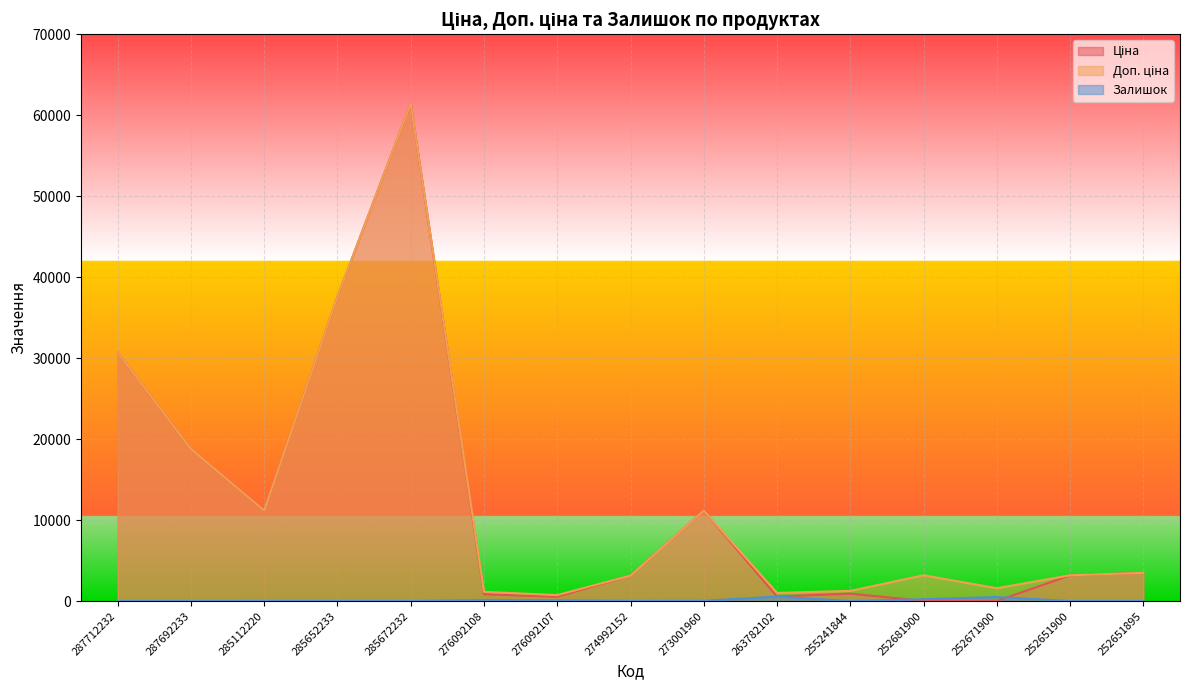

What are all the series names shown in the legend?

Ціна, Доп. ціна, Залишок